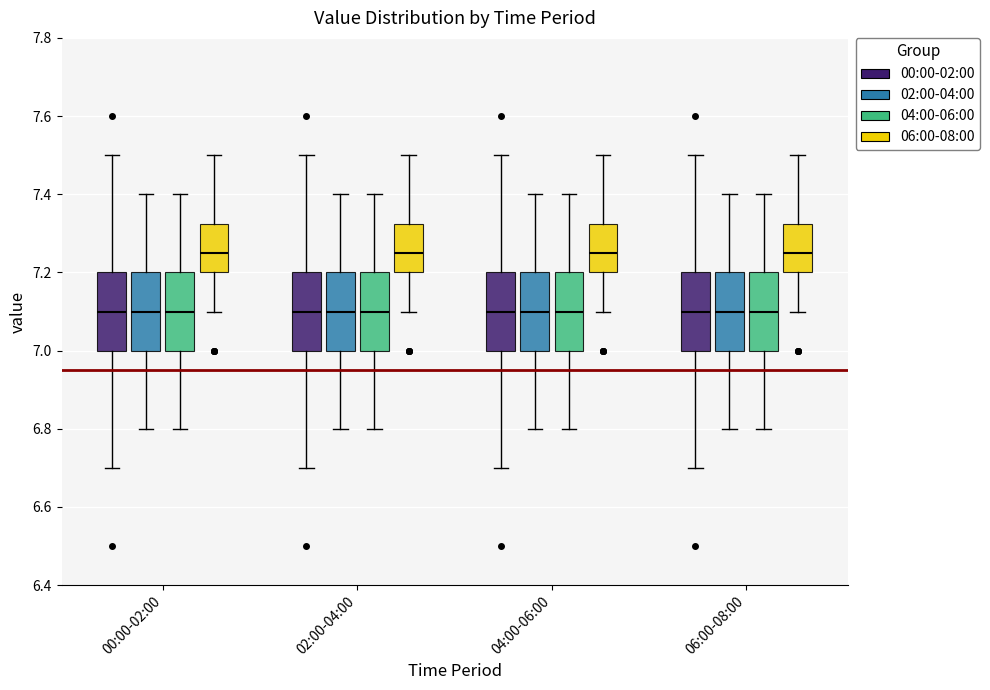

Reading left to right, transcribe this box plot: for each box, give where its median line is, the range the box spans, and where its two whiskers end, as read against the y-axis. The values are not printed on the chart, so give them approximately, as read against the axis.

00:00-02:00 (00:00-02:00): median 7.10, box 7.00 to 7.20, whiskers 6.70 to 7.50
00:00-02:00 (02:00-04:00): median 7.10, box 7.00 to 7.20, whiskers 6.80 to 7.40
00:00-02:00 (04:00-06:00): median 7.10, box 7.00 to 7.20, whiskers 6.80 to 7.40
00:00-02:00 (06:00-08:00): median 7.26, box 7.20 to 7.32, whiskers 7.10 to 7.50
02:00-04:00 (00:00-02:00): median 7.10, box 7.00 to 7.20, whiskers 6.70 to 7.50
02:00-04:00 (02:00-04:00): median 7.10, box 7.00 to 7.20, whiskers 6.80 to 7.40
02:00-04:00 (04:00-06:00): median 7.10, box 7.00 to 7.20, whiskers 6.80 to 7.40
02:00-04:00 (06:00-08:00): median 7.26, box 7.20 to 7.32, whiskers 7.10 to 7.50
04:00-06:00 (00:00-02:00): median 7.10, box 7.00 to 7.20, whiskers 6.70 to 7.50
04:00-06:00 (02:00-04:00): median 7.10, box 7.00 to 7.20, whiskers 6.80 to 7.40
04:00-06:00 (04:00-06:00): median 7.10, box 7.00 to 7.20, whiskers 6.80 to 7.40
04:00-06:00 (06:00-08:00): median 7.26, box 7.20 to 7.32, whiskers 7.10 to 7.50
06:00-08:00 (00:00-02:00): median 7.10, box 7.00 to 7.20, whiskers 6.70 to 7.50
06:00-08:00 (02:00-04:00): median 7.10, box 7.00 to 7.20, whiskers 6.80 to 7.40
06:00-08:00 (04:00-06:00): median 7.10, box 7.00 to 7.20, whiskers 6.80 to 7.40
06:00-08:00 (06:00-08:00): median 7.26, box 7.20 to 7.32, whiskers 7.10 to 7.50